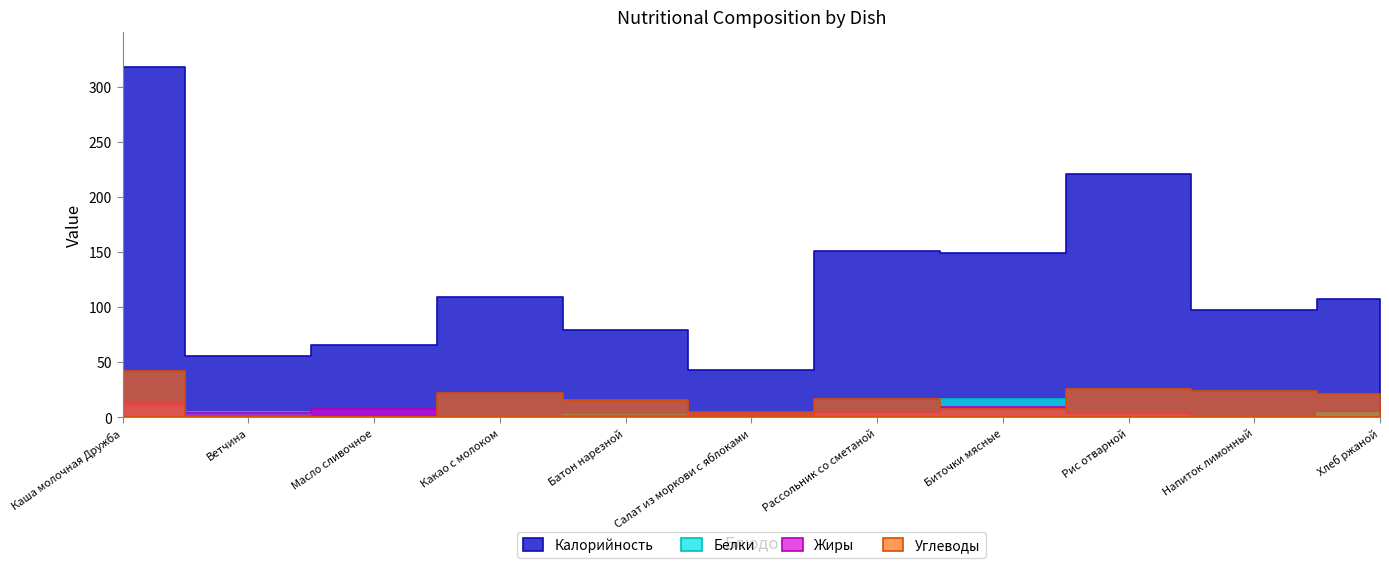

What position from the right is Биточки мясные?

4